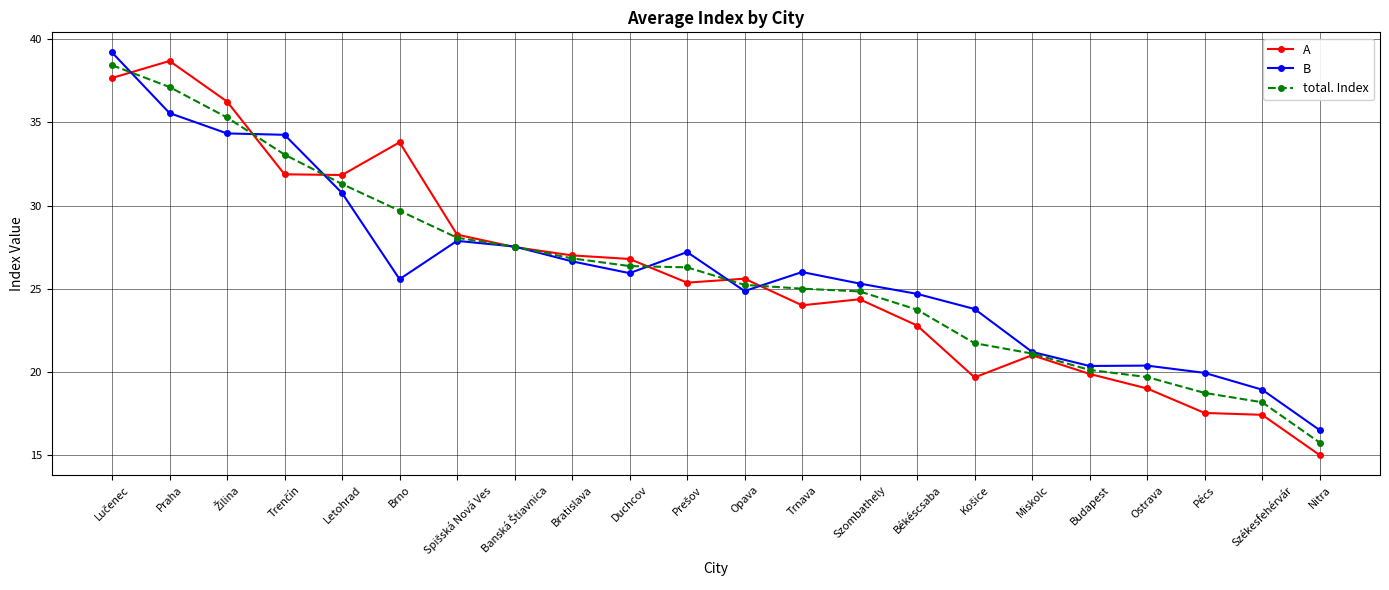

What position from the right is Praha?

21